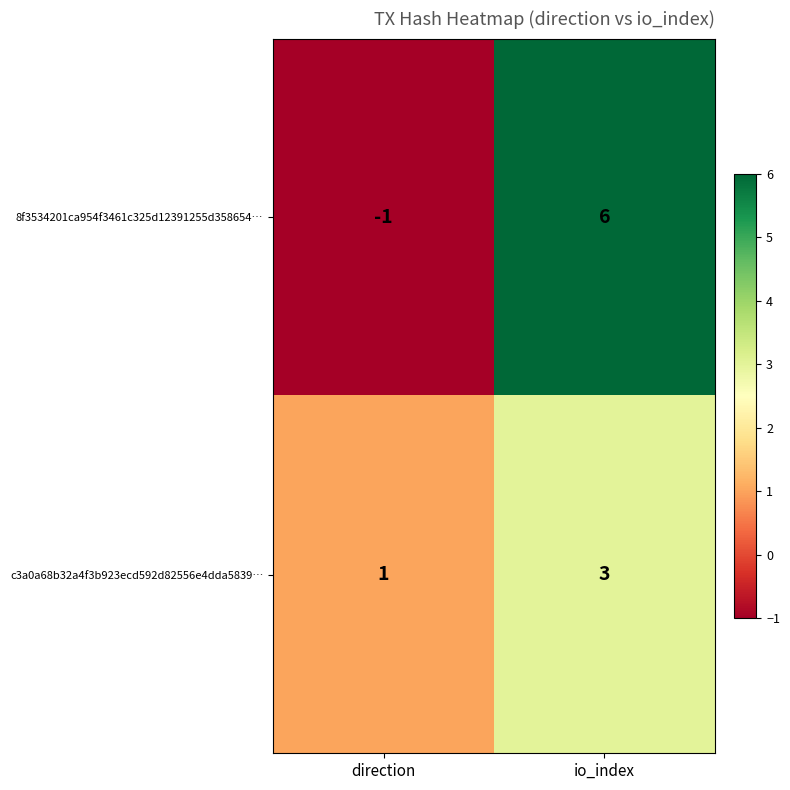

What is the total value across all series at io_index?

9